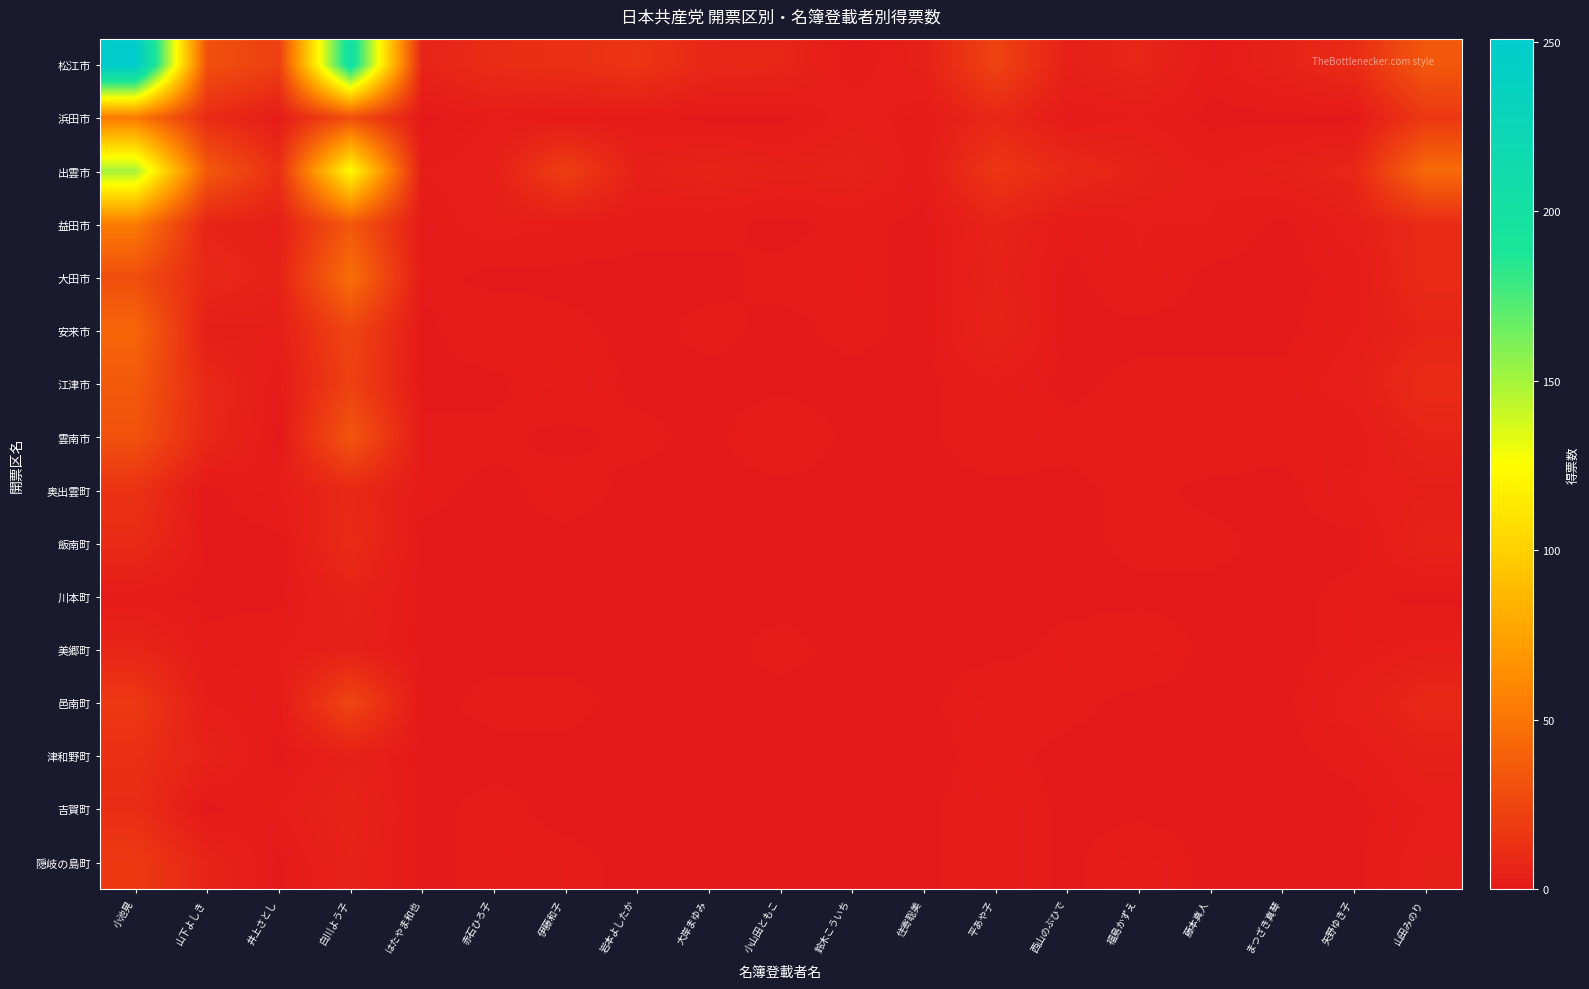

Which series has the largest range (max minus min)?

松江市